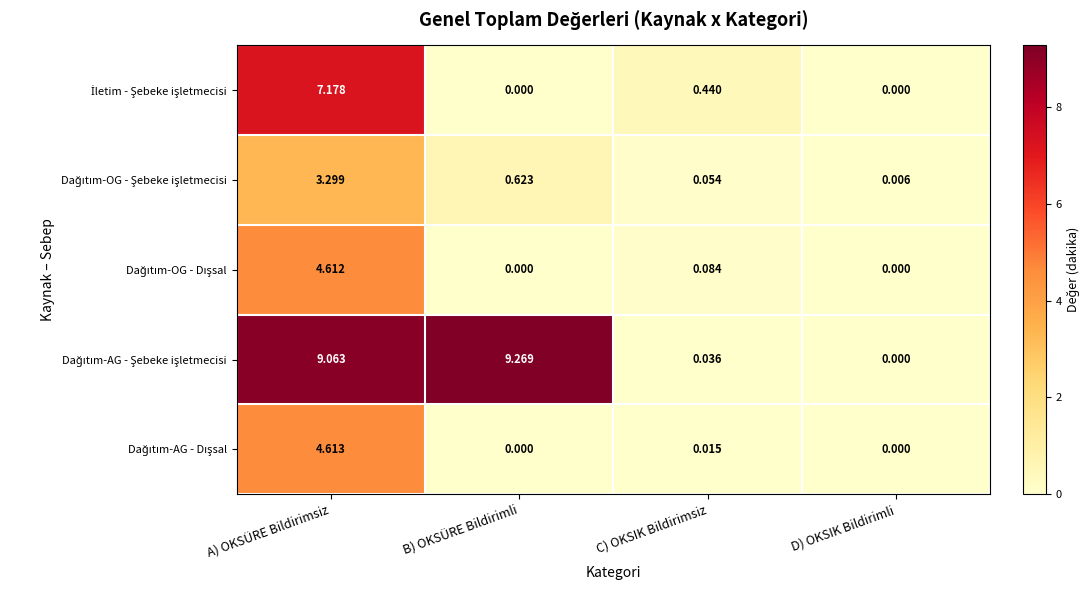

At which category is the sum across all series the highest?

A) OKSÜRE Bildirimsiz